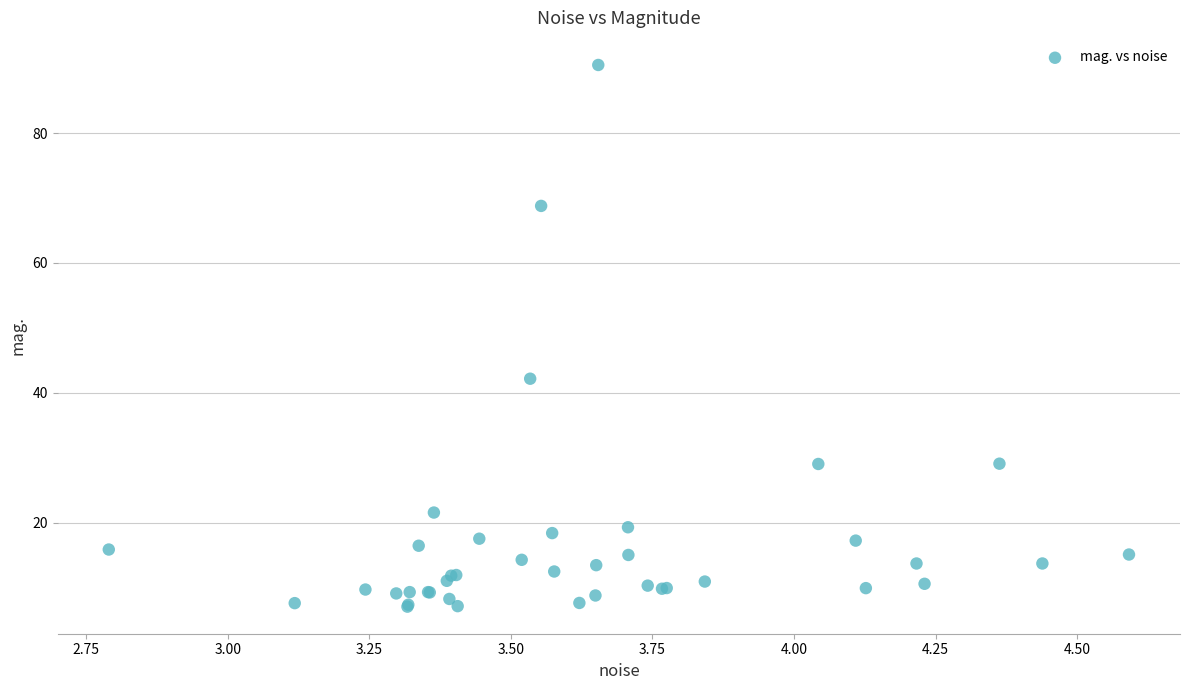

What Y value in the scatter plot is closest to 48?

42.2